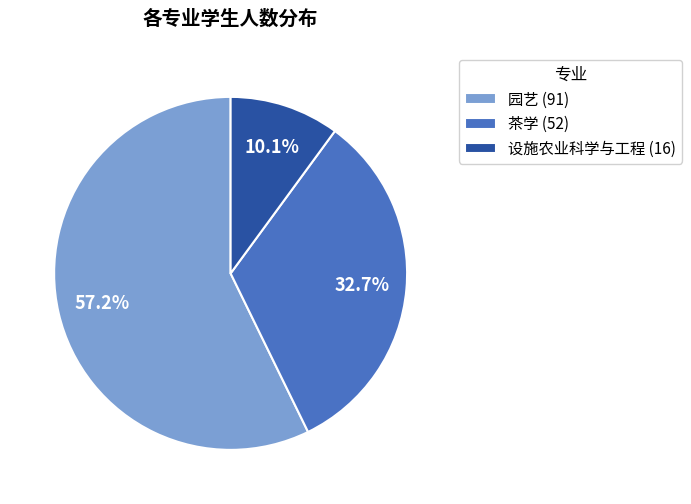

Count the number of slices in the pie.

3